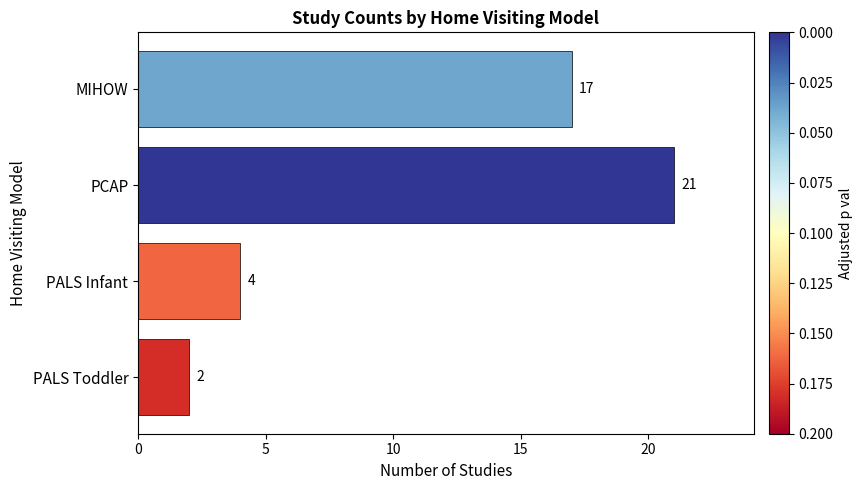

Reading top to bottom, list all the values displayed in this chart.

17	21	4	2